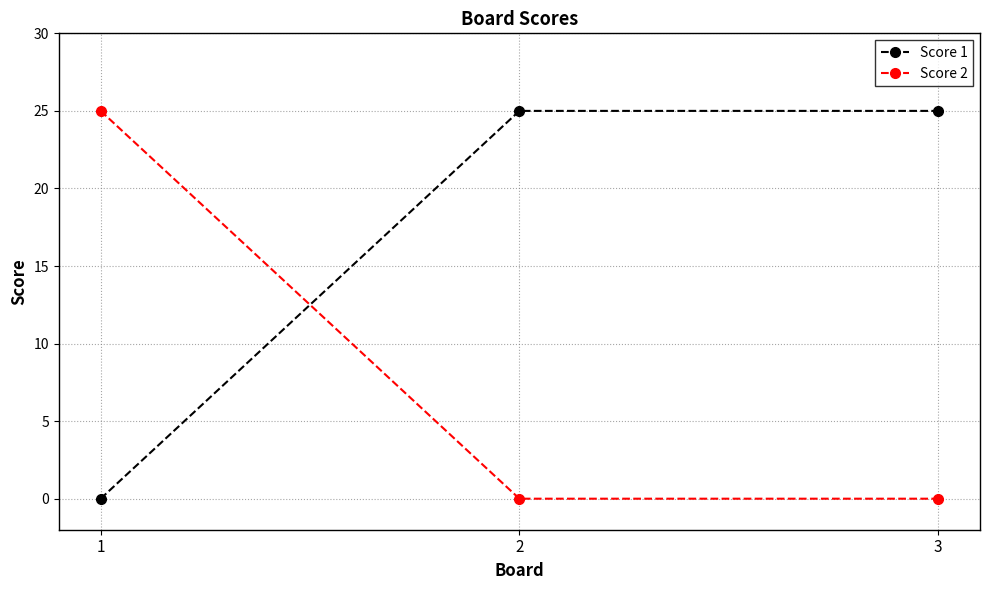

The value of Score 1 at 2 is 43. True or false?

False